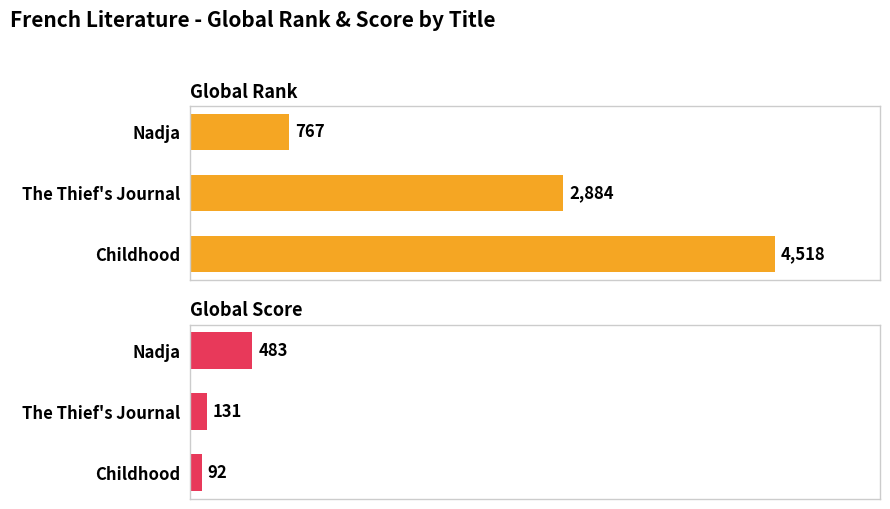

What is the sum of all Global Rank values?

8169